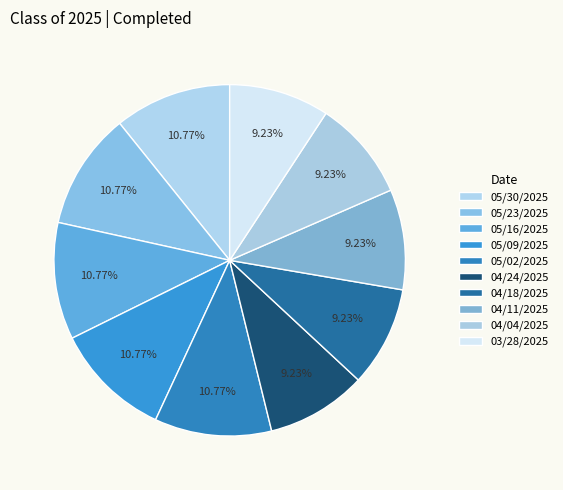

To the nearest percent, what percentage of the pie is 03/28/2025?

9%